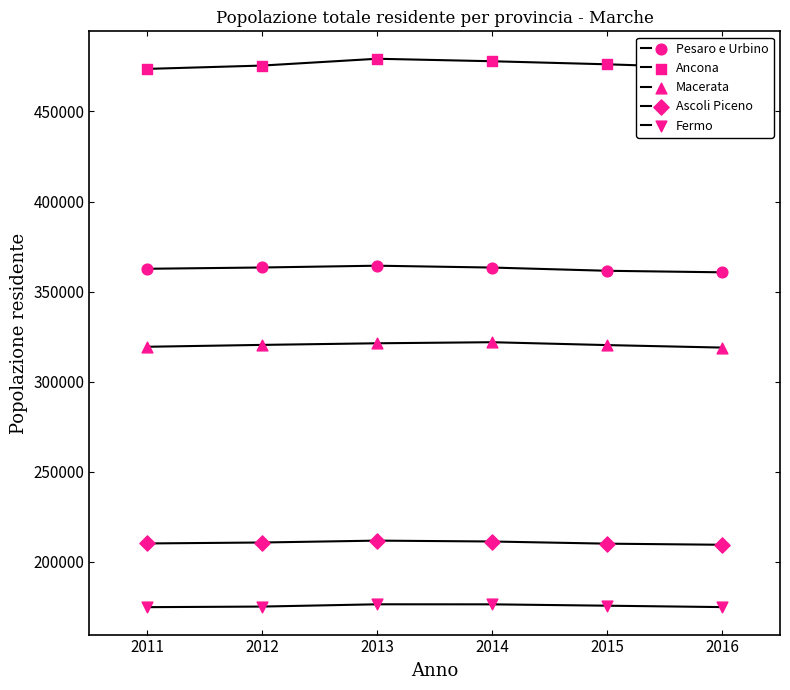

At how many categories does at least one series exceed 352339?

6